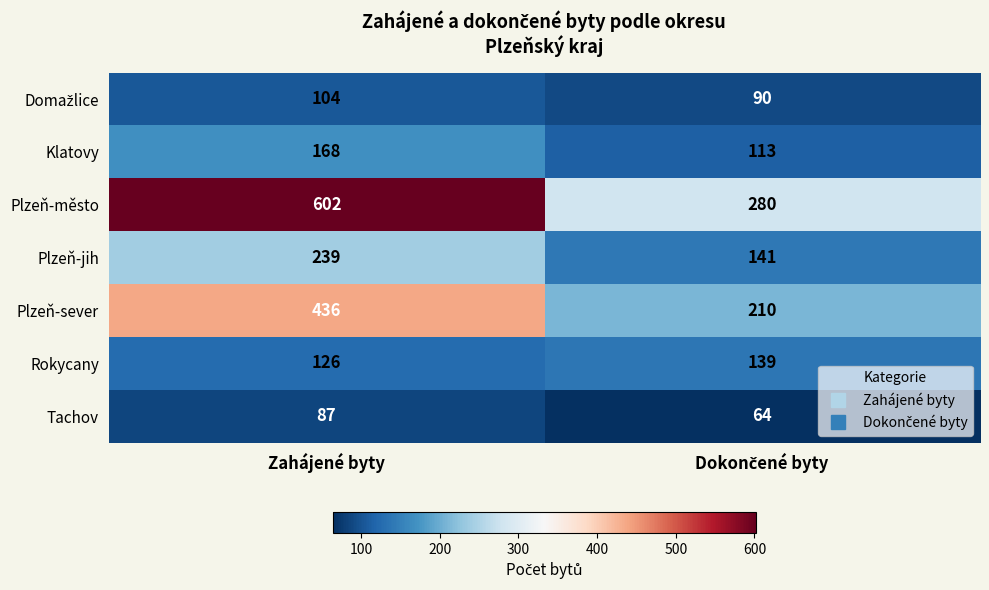

What is the spread (max minus min) of values at Zahájené byty?

515